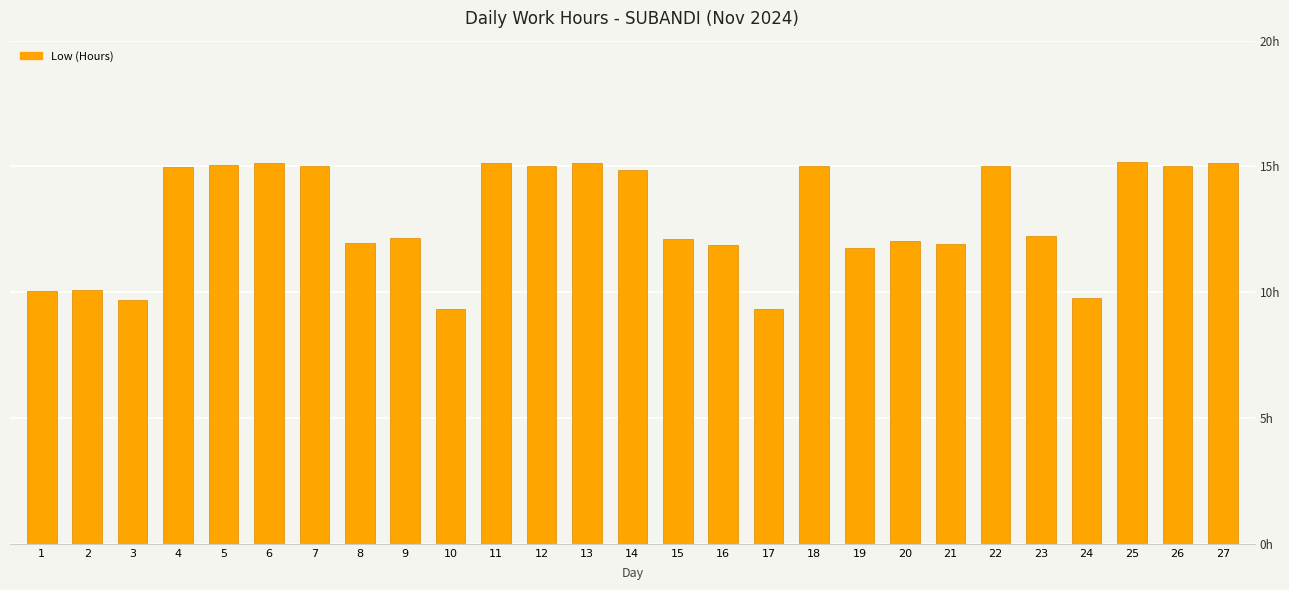

Are the bars horizontal?

No